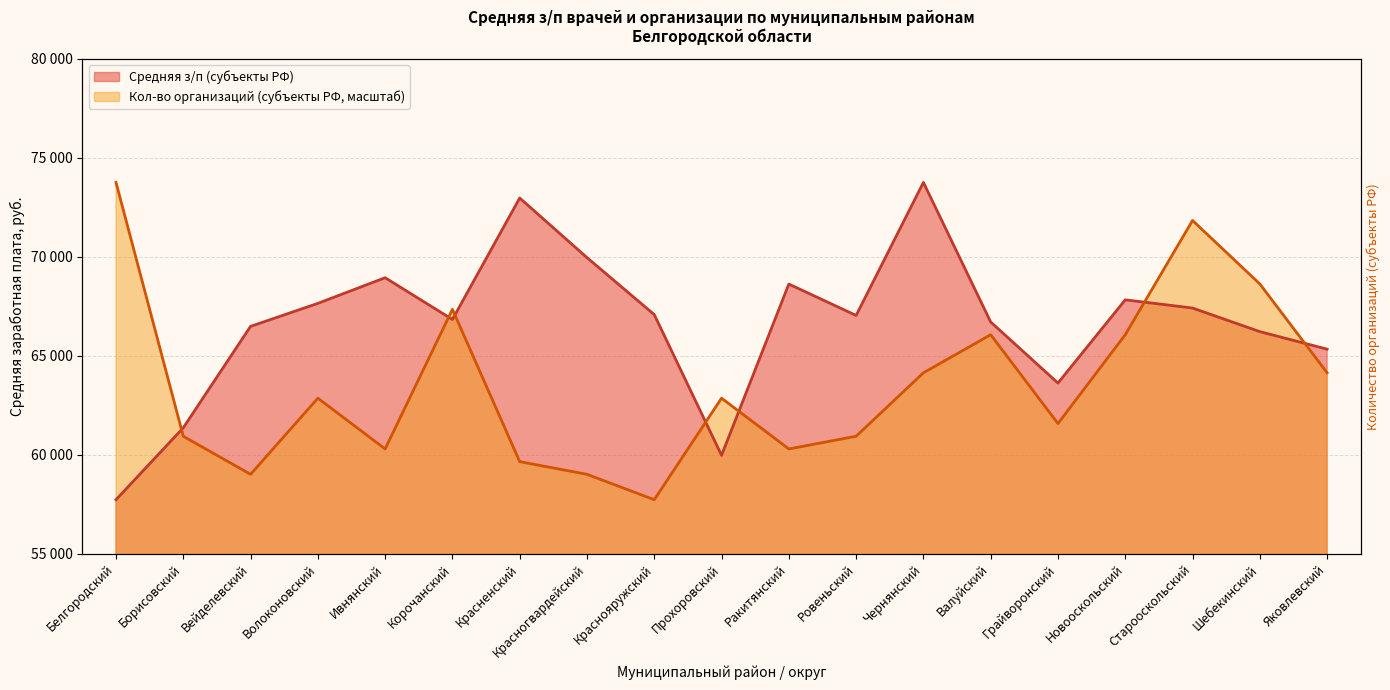

At how many categories does at least one series exceed 65411?

15